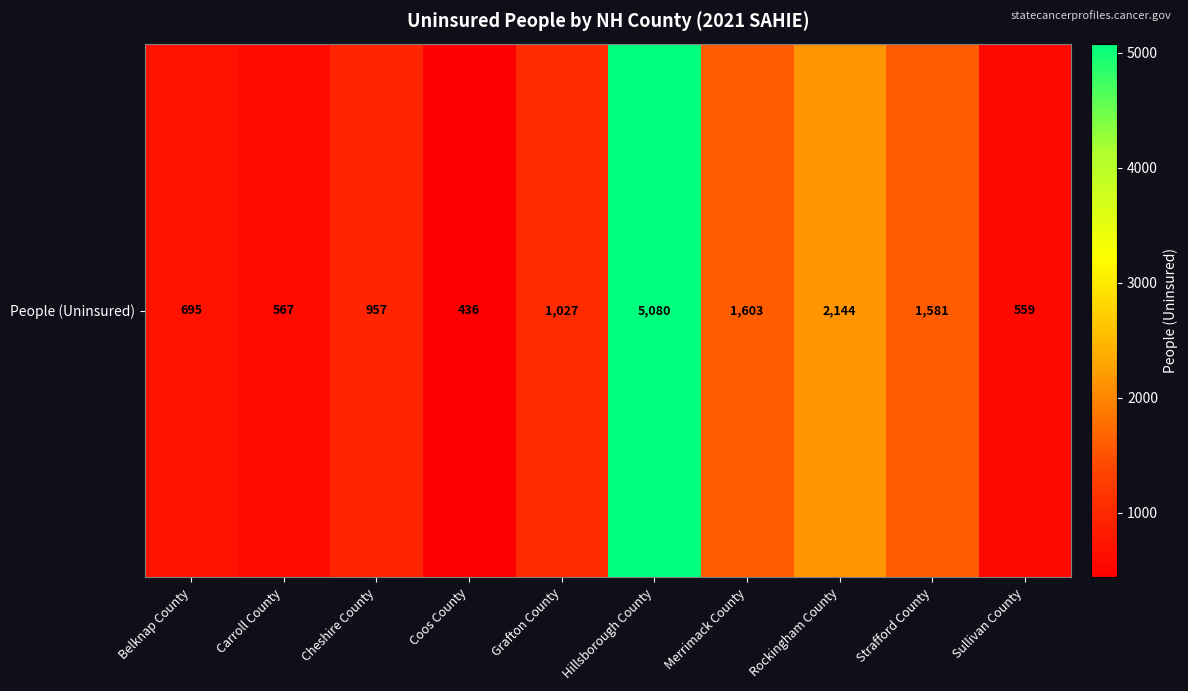

What is the greatest value displayed?

5080